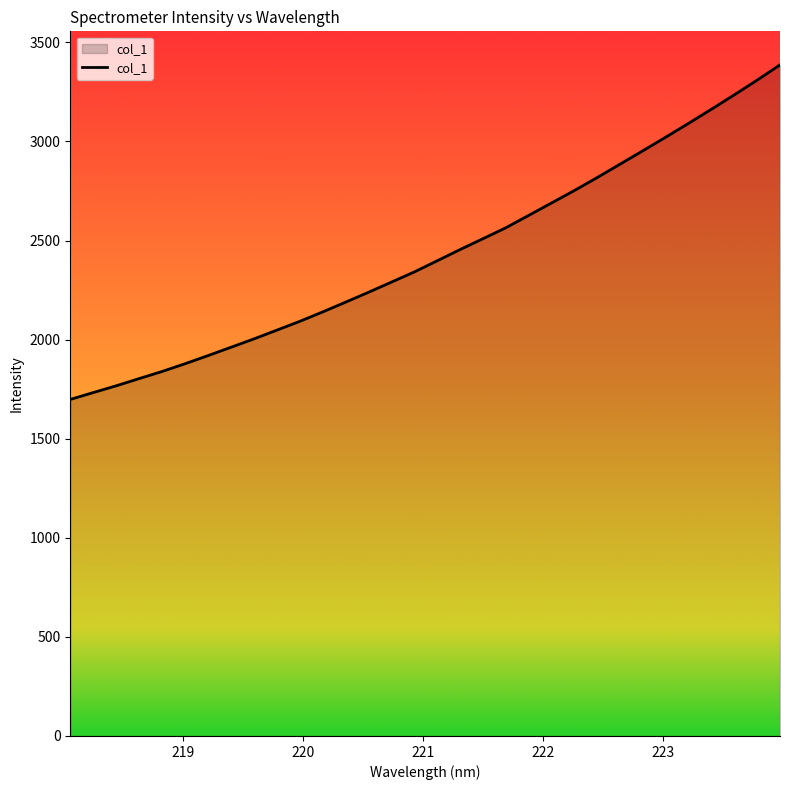

What is the difference between the maximum and minimum values?

1688.3